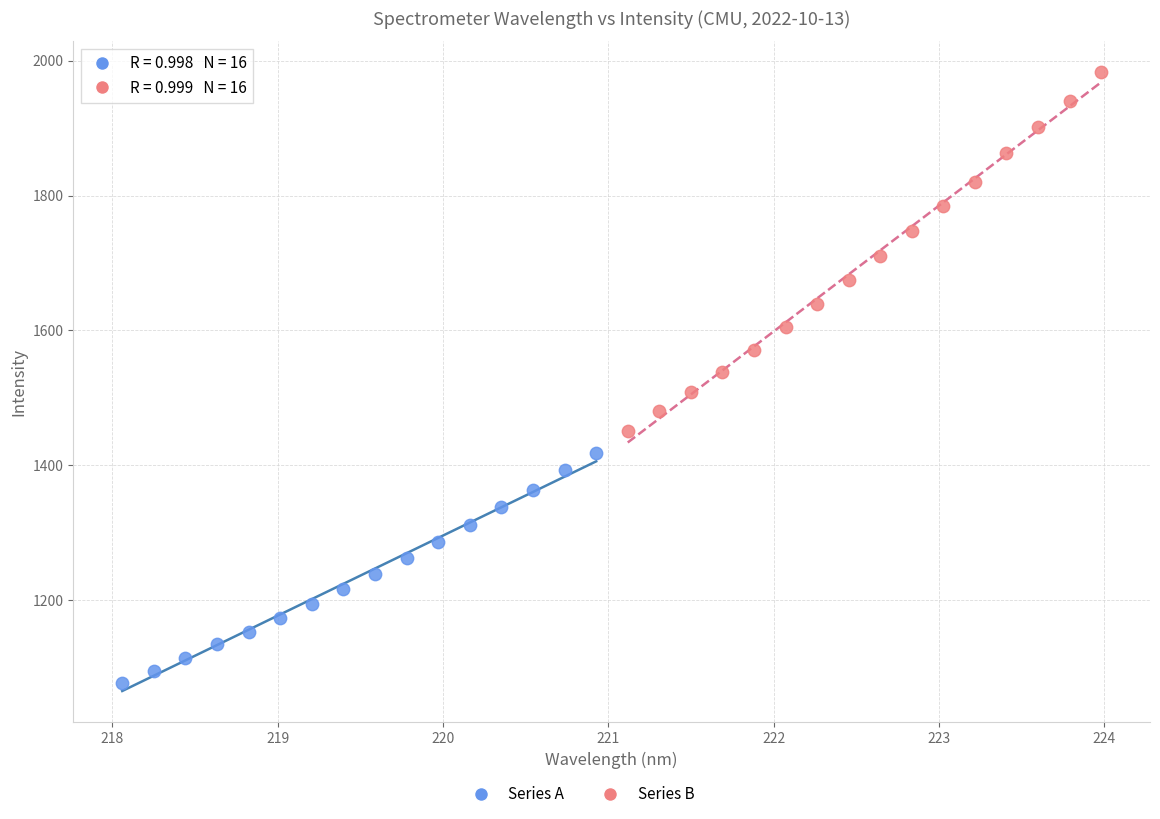

Which series contains the lowest Y value?

Series A